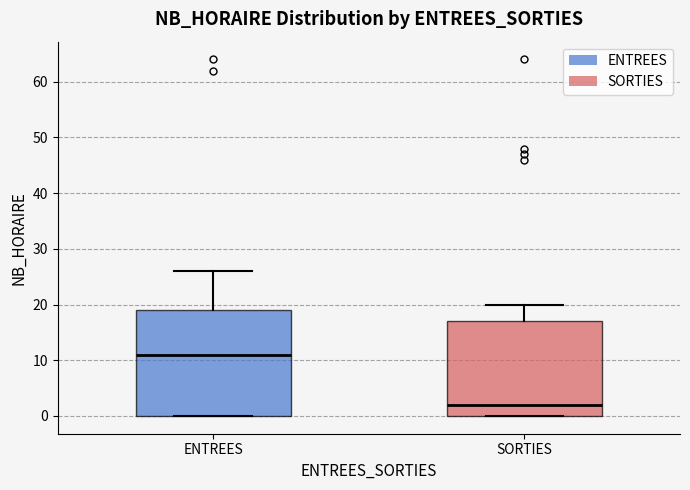

Which box has the lowest median line?

SORTIES